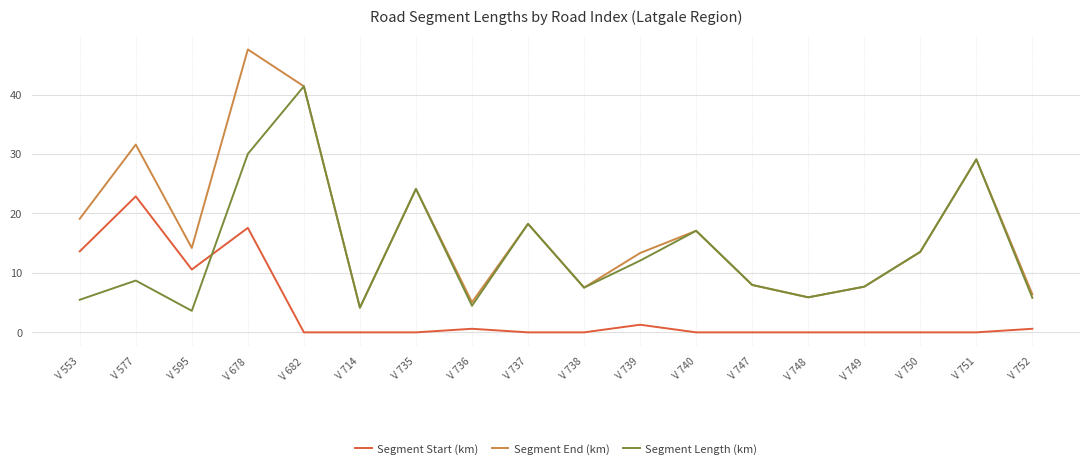

True or false: Segment End (km) has a value of 12.3 at V 738.

False